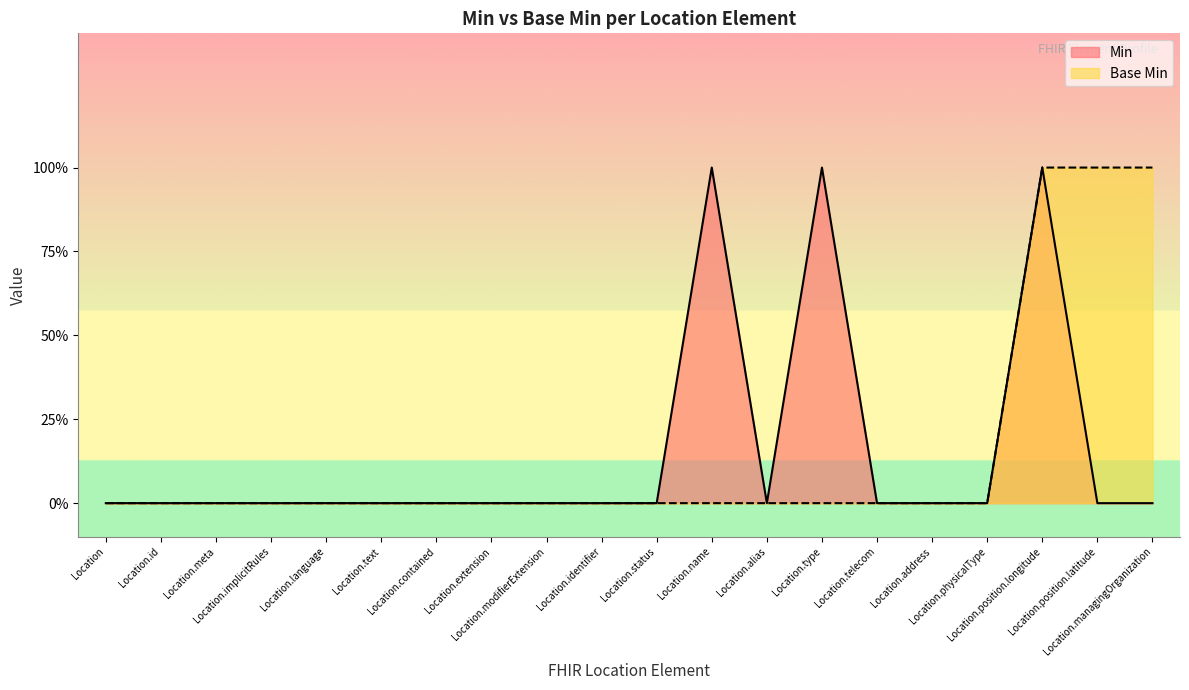

How many lines are shown in the chart?

2